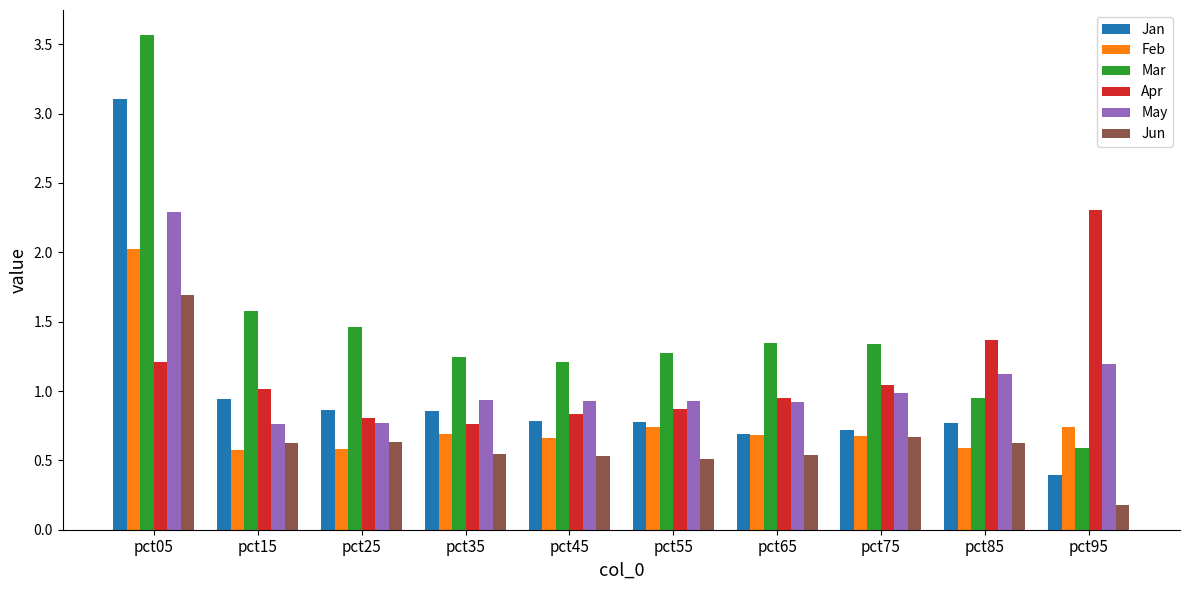

Is the value of Apr at pct35 greater than the value of Feb at pct85?

Yes